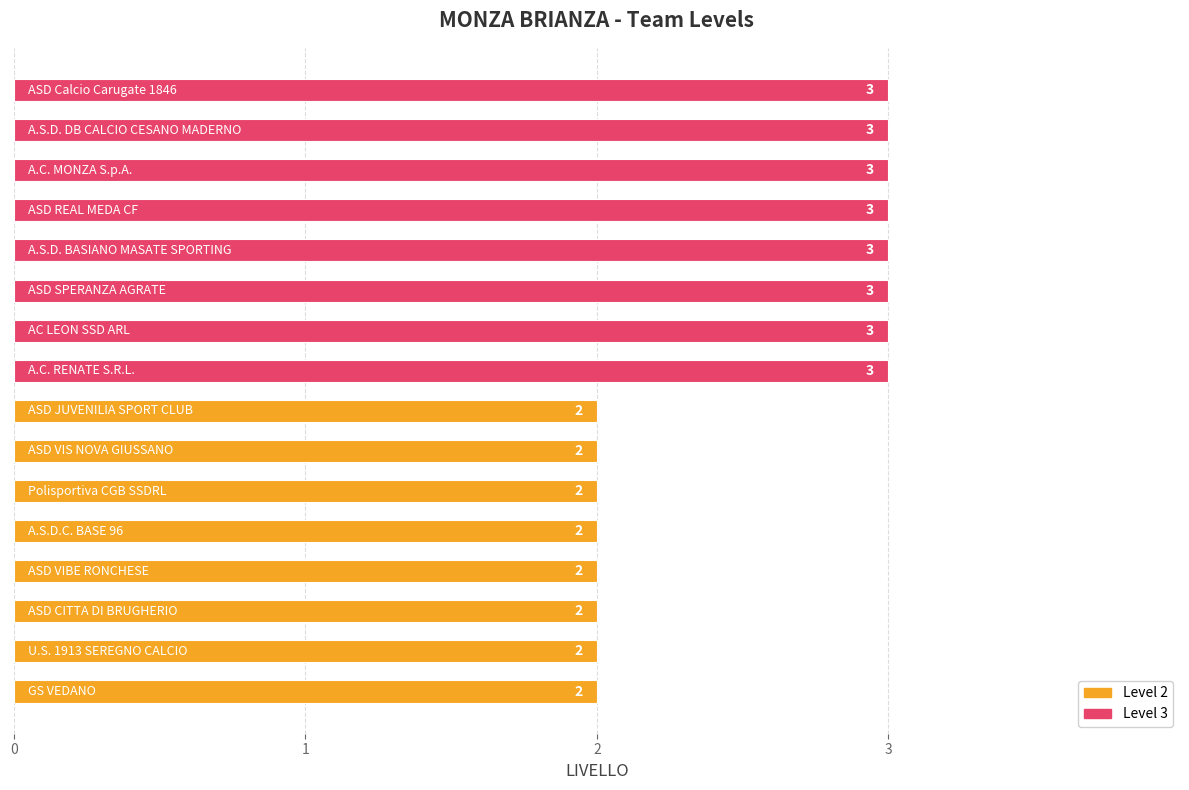

What is the maximum value shown in the chart?

3